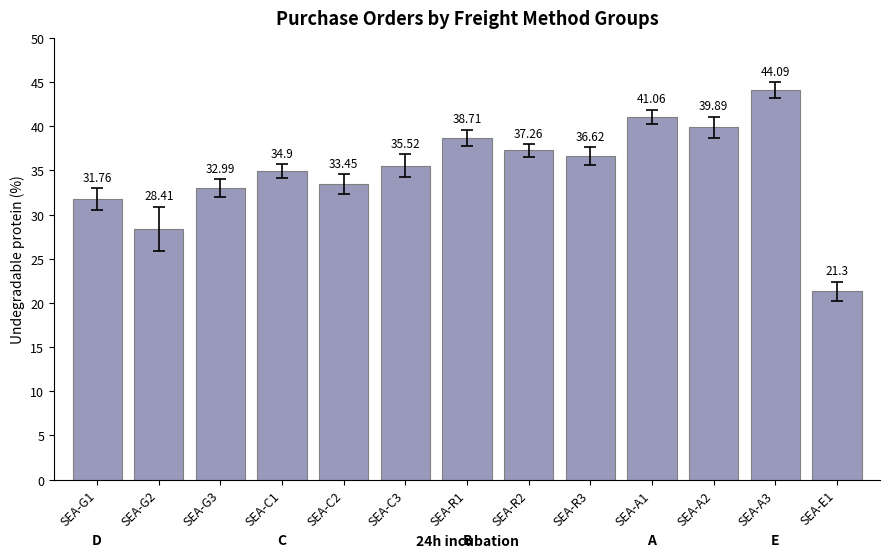

Reading right to left, list all the values displayed in this chart.

21.3	44.1	39.9	41.1	36.6	37.3	38.7	35.5	33.5	34.9	33.0	28.4	31.8